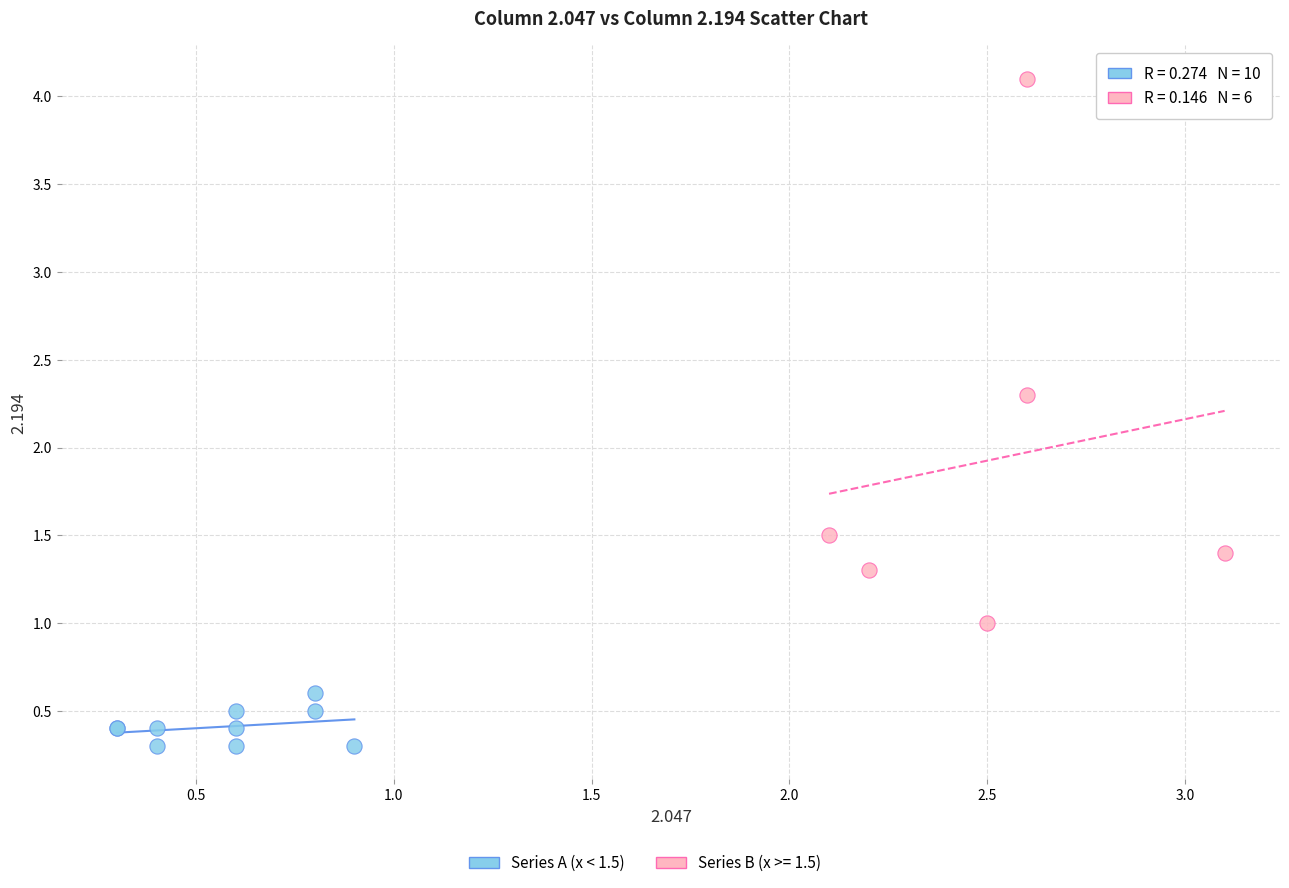

Which series reaches the minimum Y coordinate?

Series A (x < 1.5)